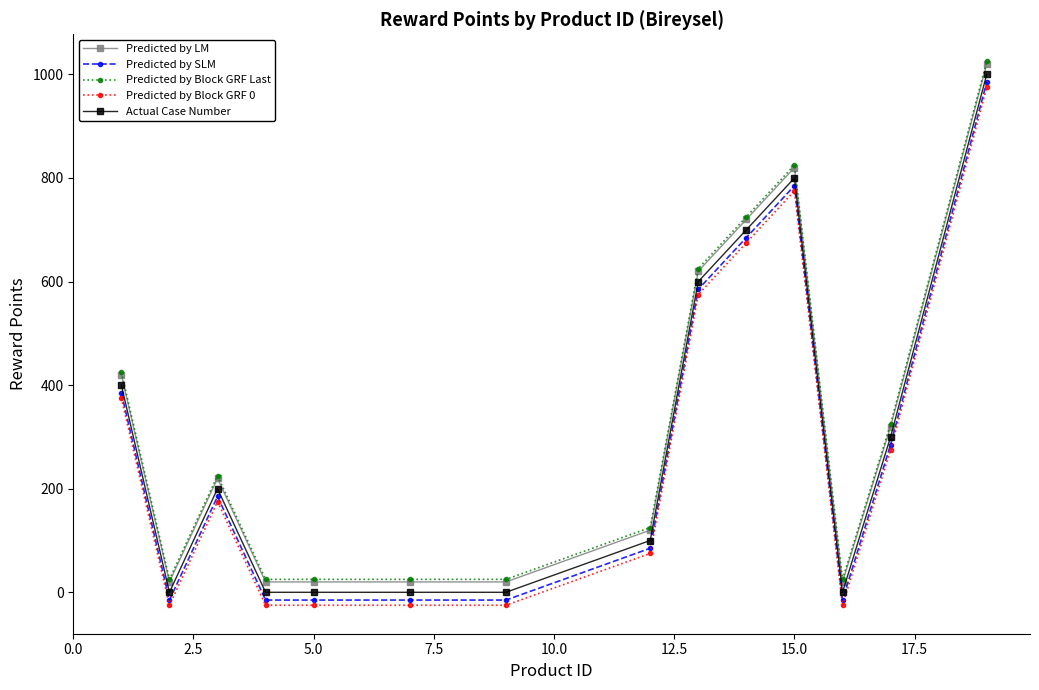

True or false: Predicted by SLM and Predicted by Block GRF Last cross at least once.

False